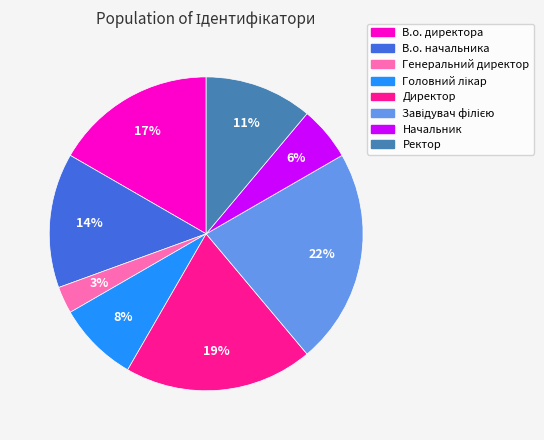

Approximately how many times larger is the value at Начальник compared to В.о. начальника?

0.4